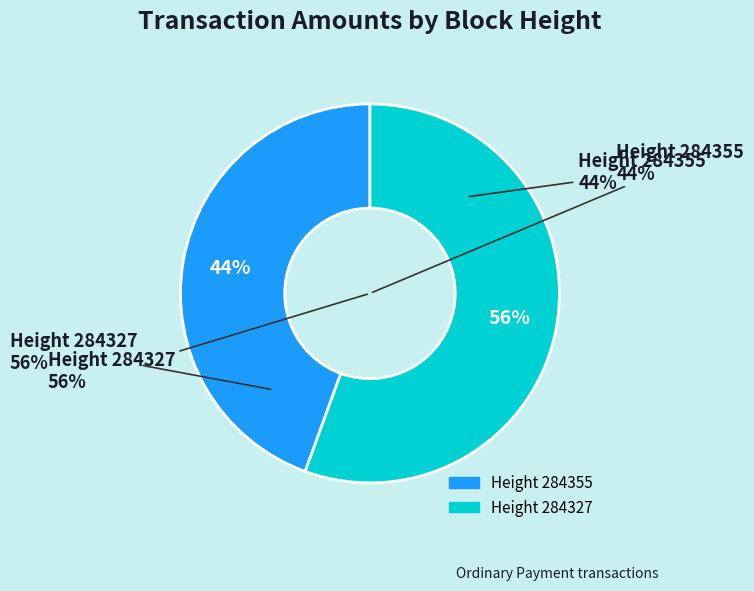

To the nearest percent, what is the average slice percentage?

50%